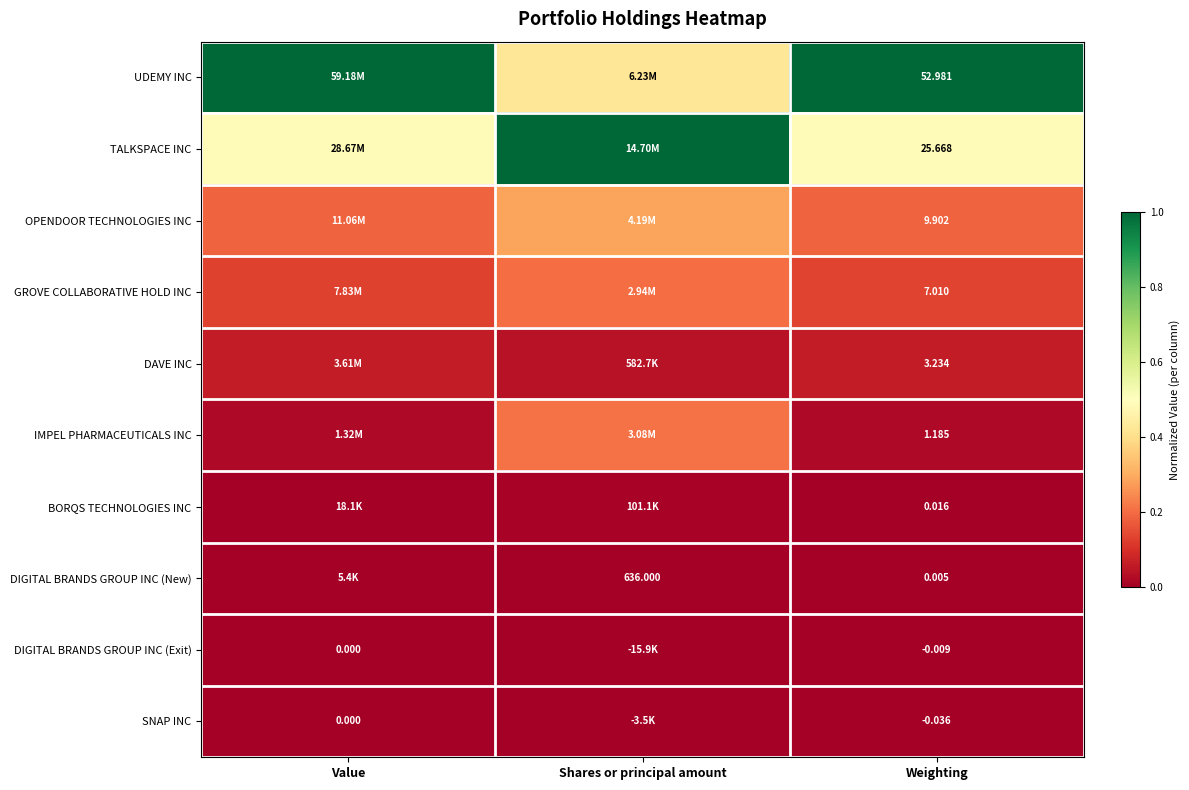

At which category is the sum across all series the highest?

Shares or principal amount